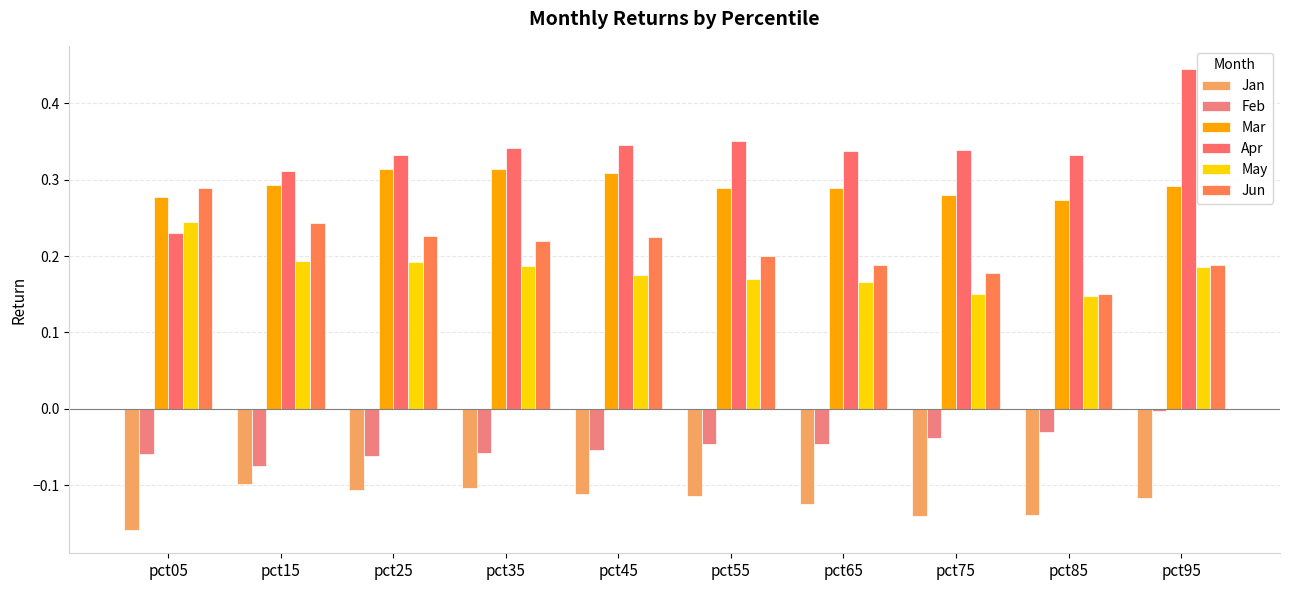

How many bars are there in each group?

6